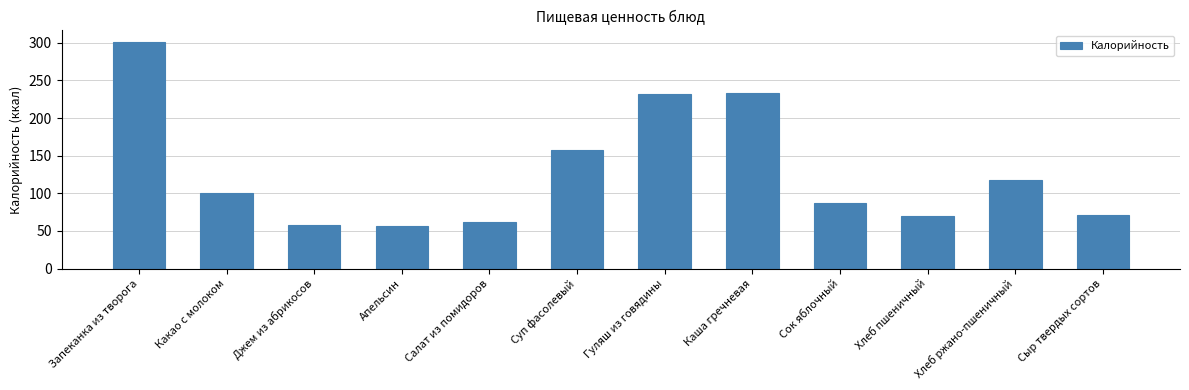

What is the difference between the maximum and minimum values?

244.6